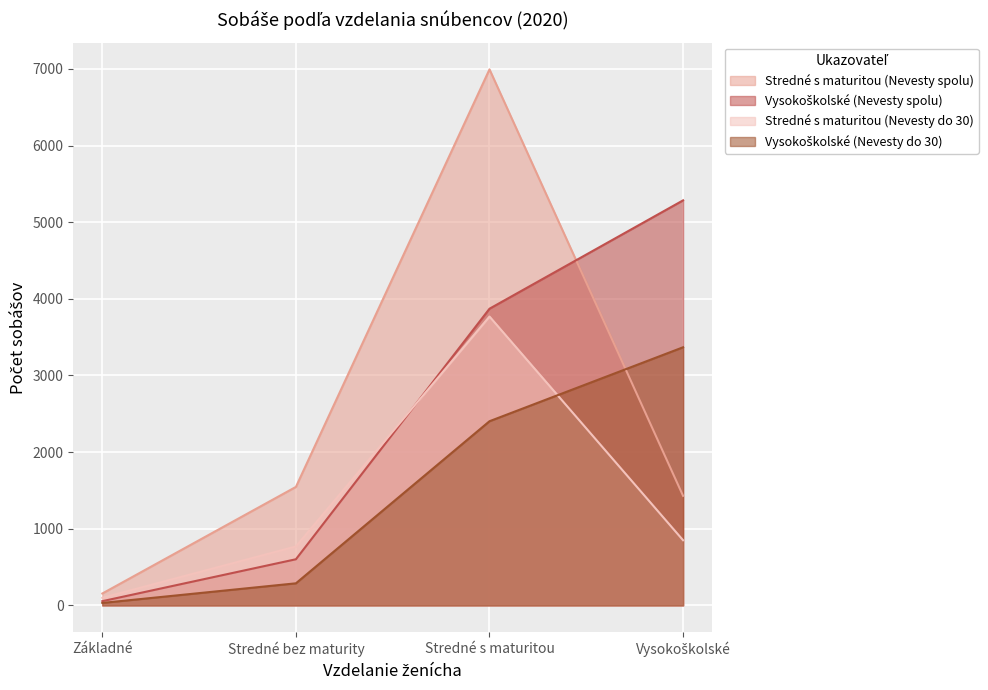

What is the difference between the highest and lowest values at Vysokoškolské?

4435